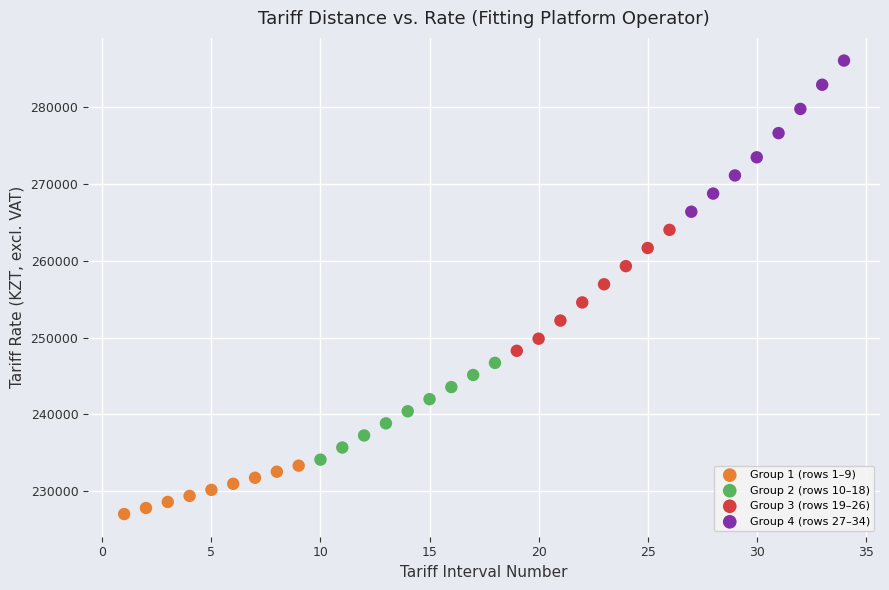

Which series reaches the maximum Y coordinate?

Group 4 (rows 27–34)